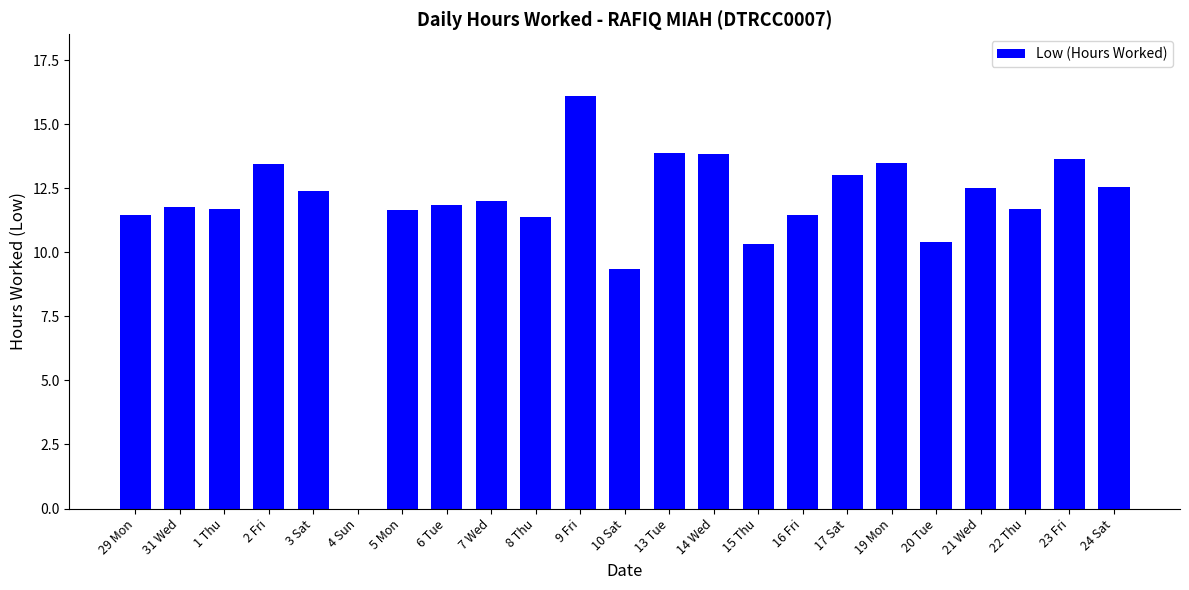

Are the bars horizontal?

No